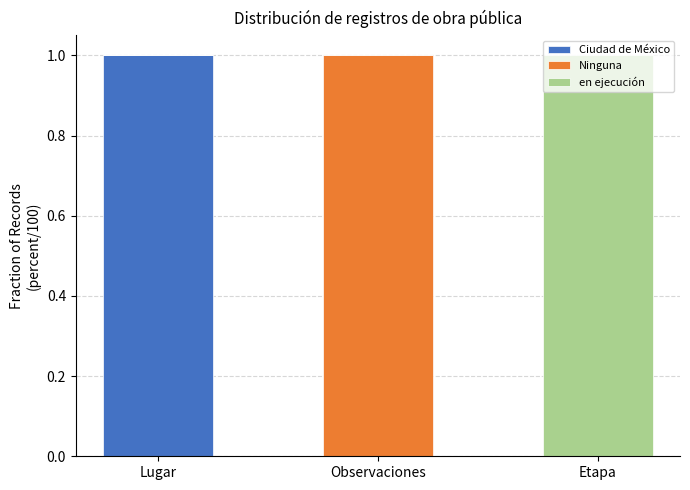

At which label does Ciudad de México reach its peak?

Lugar